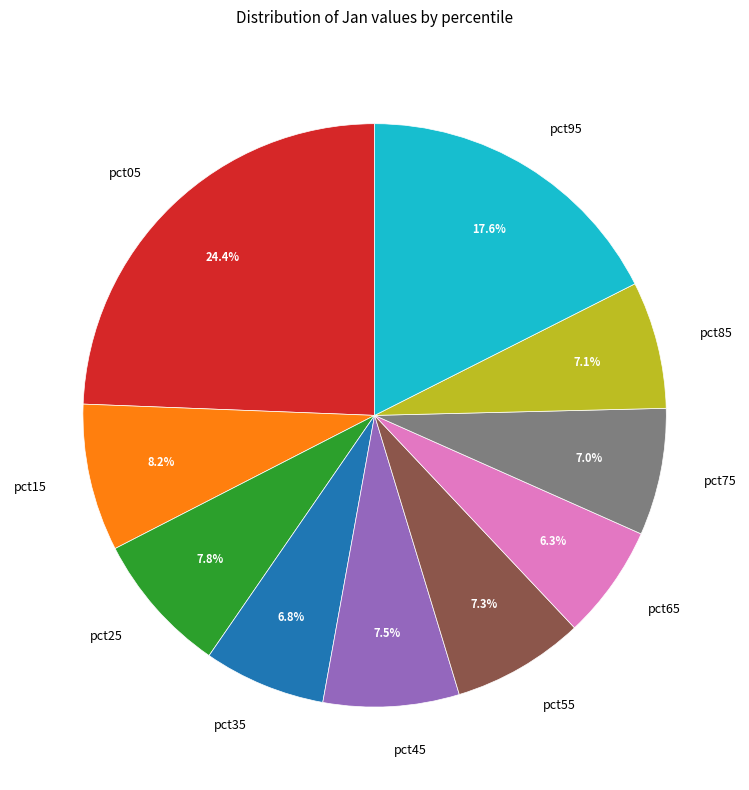

What portion of the pie excludes pct45?

92.5%